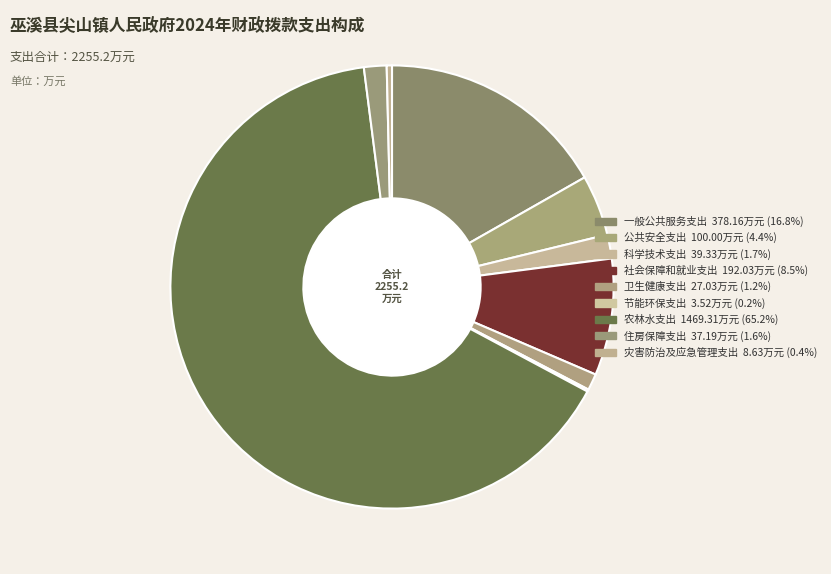

What is the total percentage of 灾害防治及应急管理支出 and 住房保障支出?

2.0%